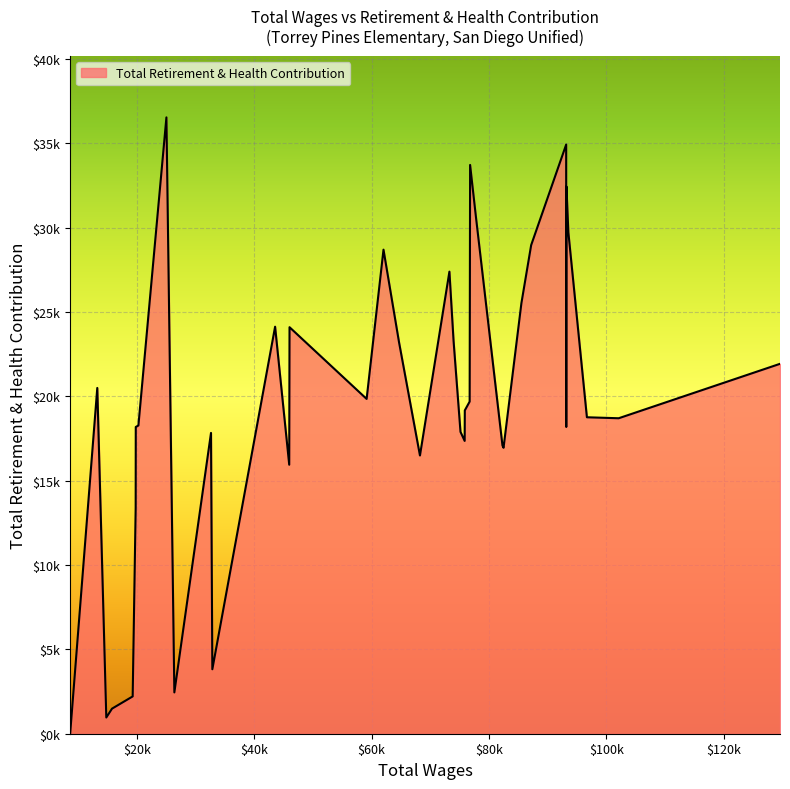

List the labels in order of value, smallest first.

8654, 14812, 15784, 19305, 26407, 32877, 19817, 45975, 68247, 82486, 82303, 75863, 32649, 75152, 19833, 93172, 20281, 102102, 96689, 75889, 93172, 76713, 59162, 13275, 129586, 64687, 73974, 46027, 43569, 85531, 73266, 62036, 87193, 93531, 77780, 93158, 93203, 76791, 93158, 25054